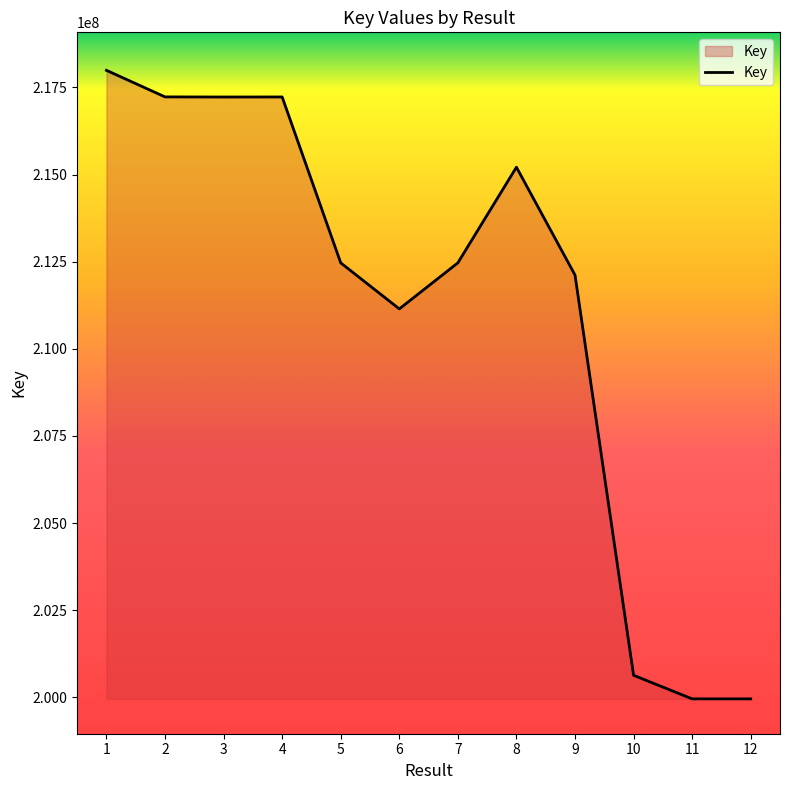

What is the smallest value displayed?

199956882